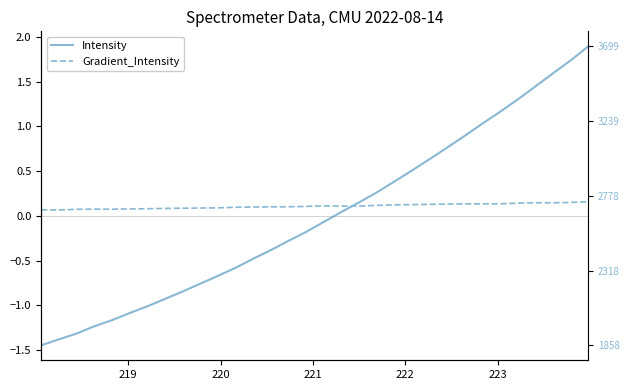

What is the maximum value shown in the chart?

1.9